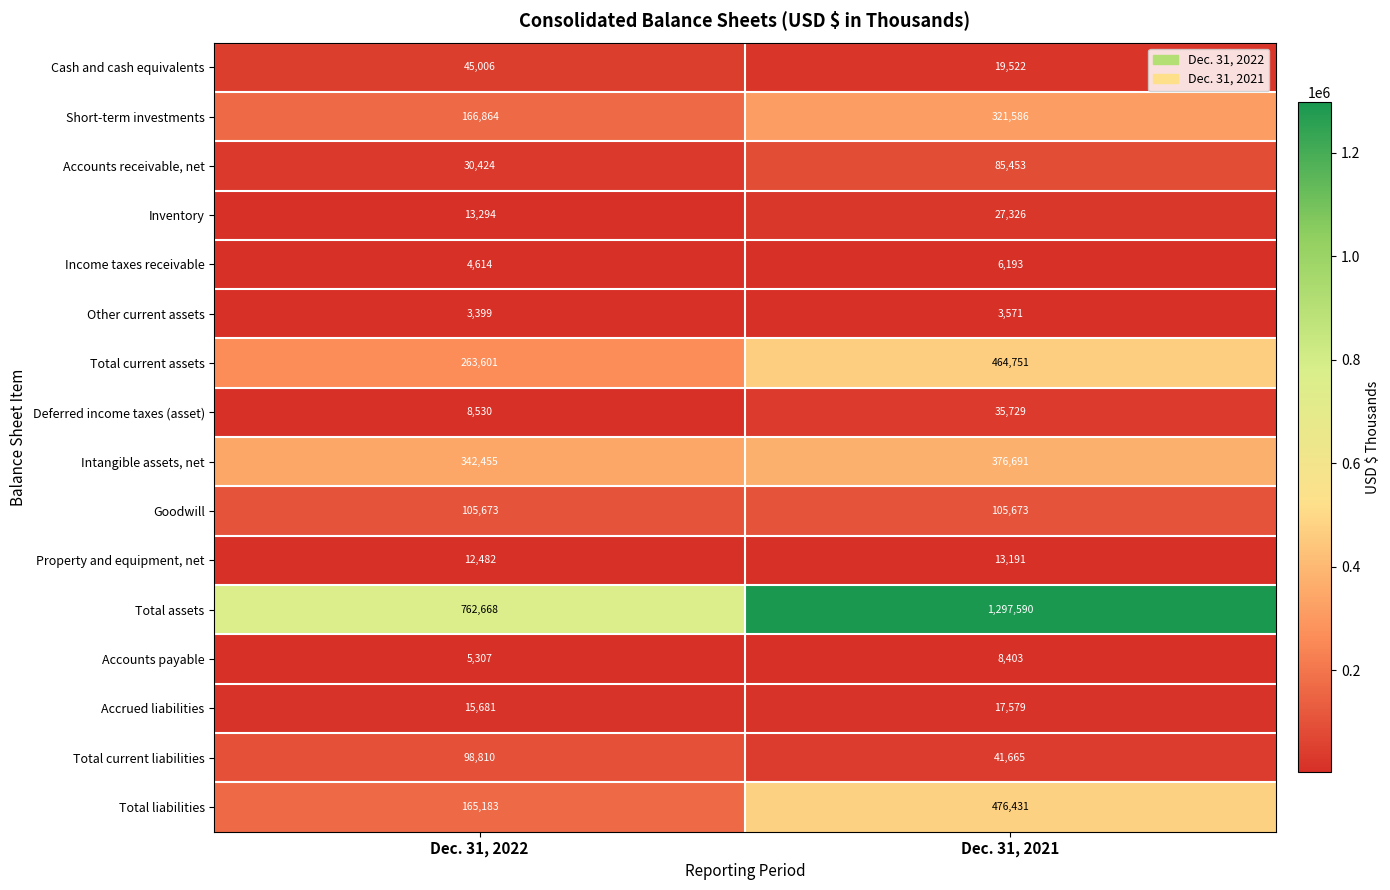

Which label corresponds to the largest value in the chart?

Dec. 31, 2021